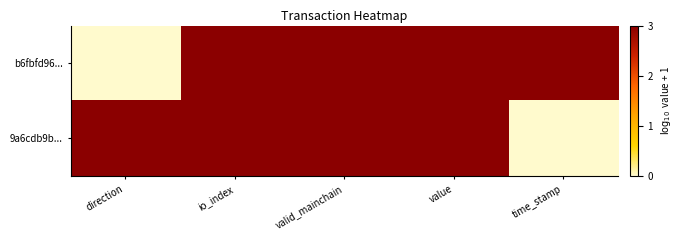

At value, list the series in order from smallest to largest.

b6fbfd96..., 9a6cdb9b...